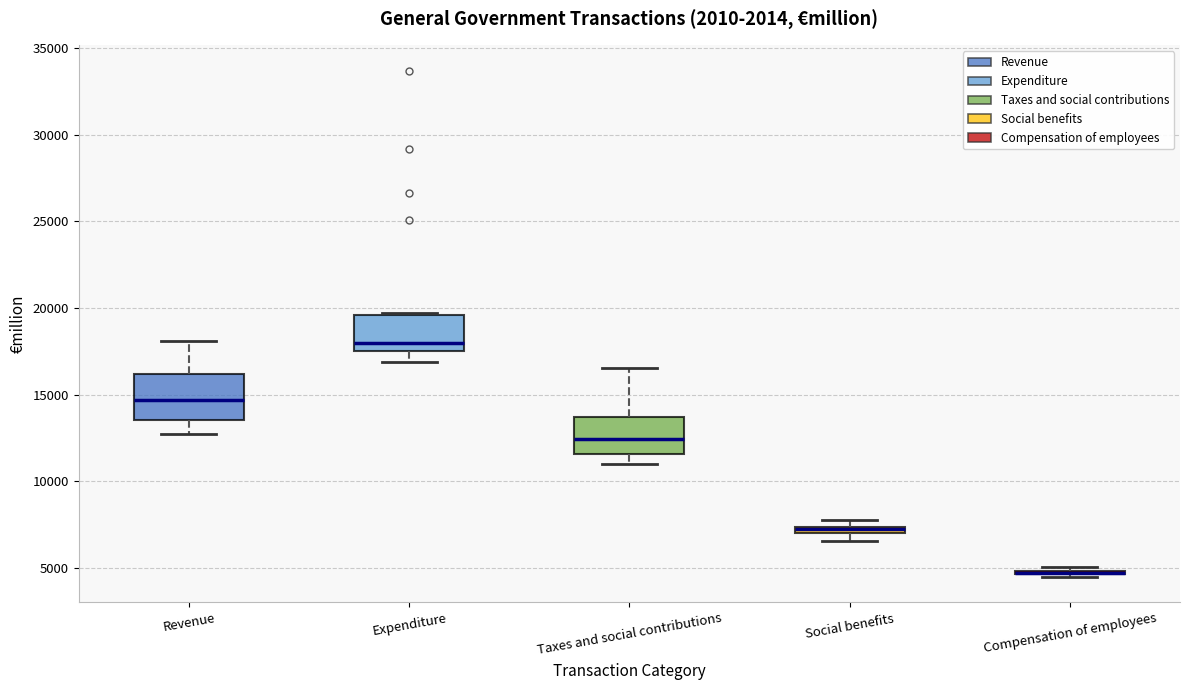

Where is the lower edge of the box for Expenditure on the y-axis? The values are not printed on the chart, so give them approximately, as read against the axis.

17500